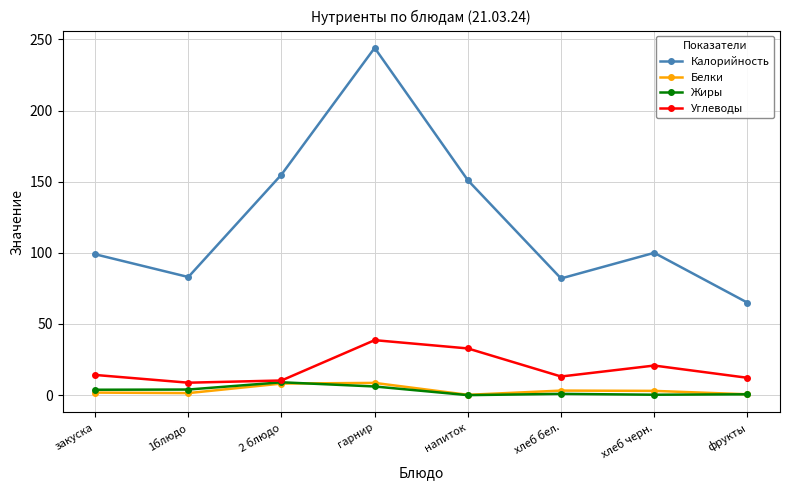

At how many categories does at least one series exceed 130?

3